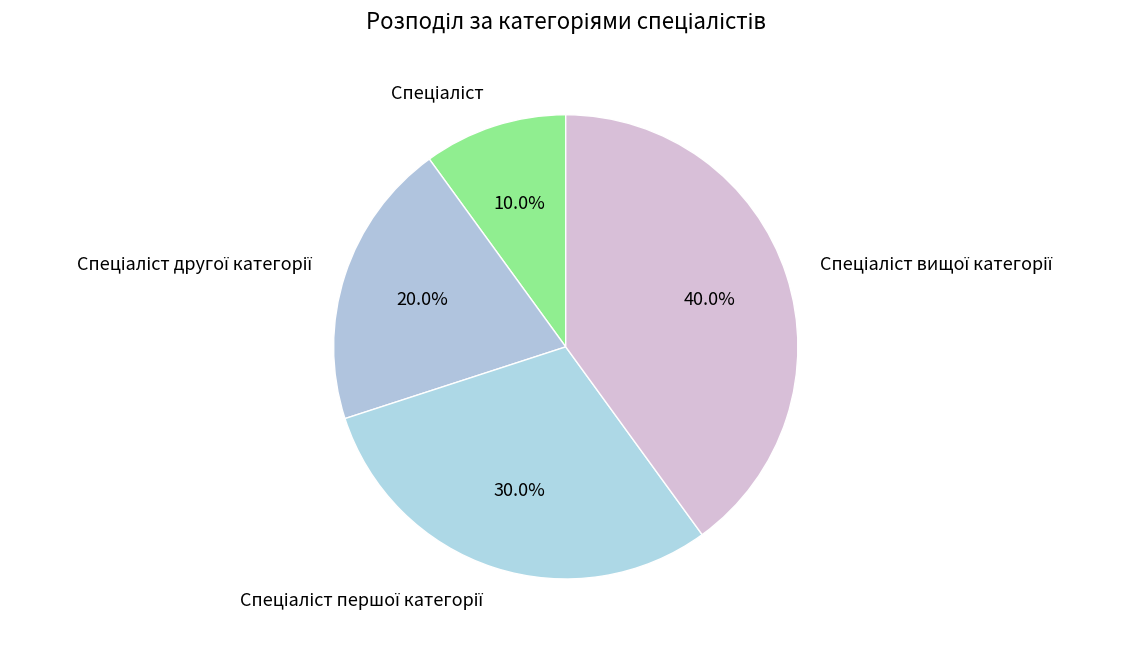

Does any single category account for the majority?

No